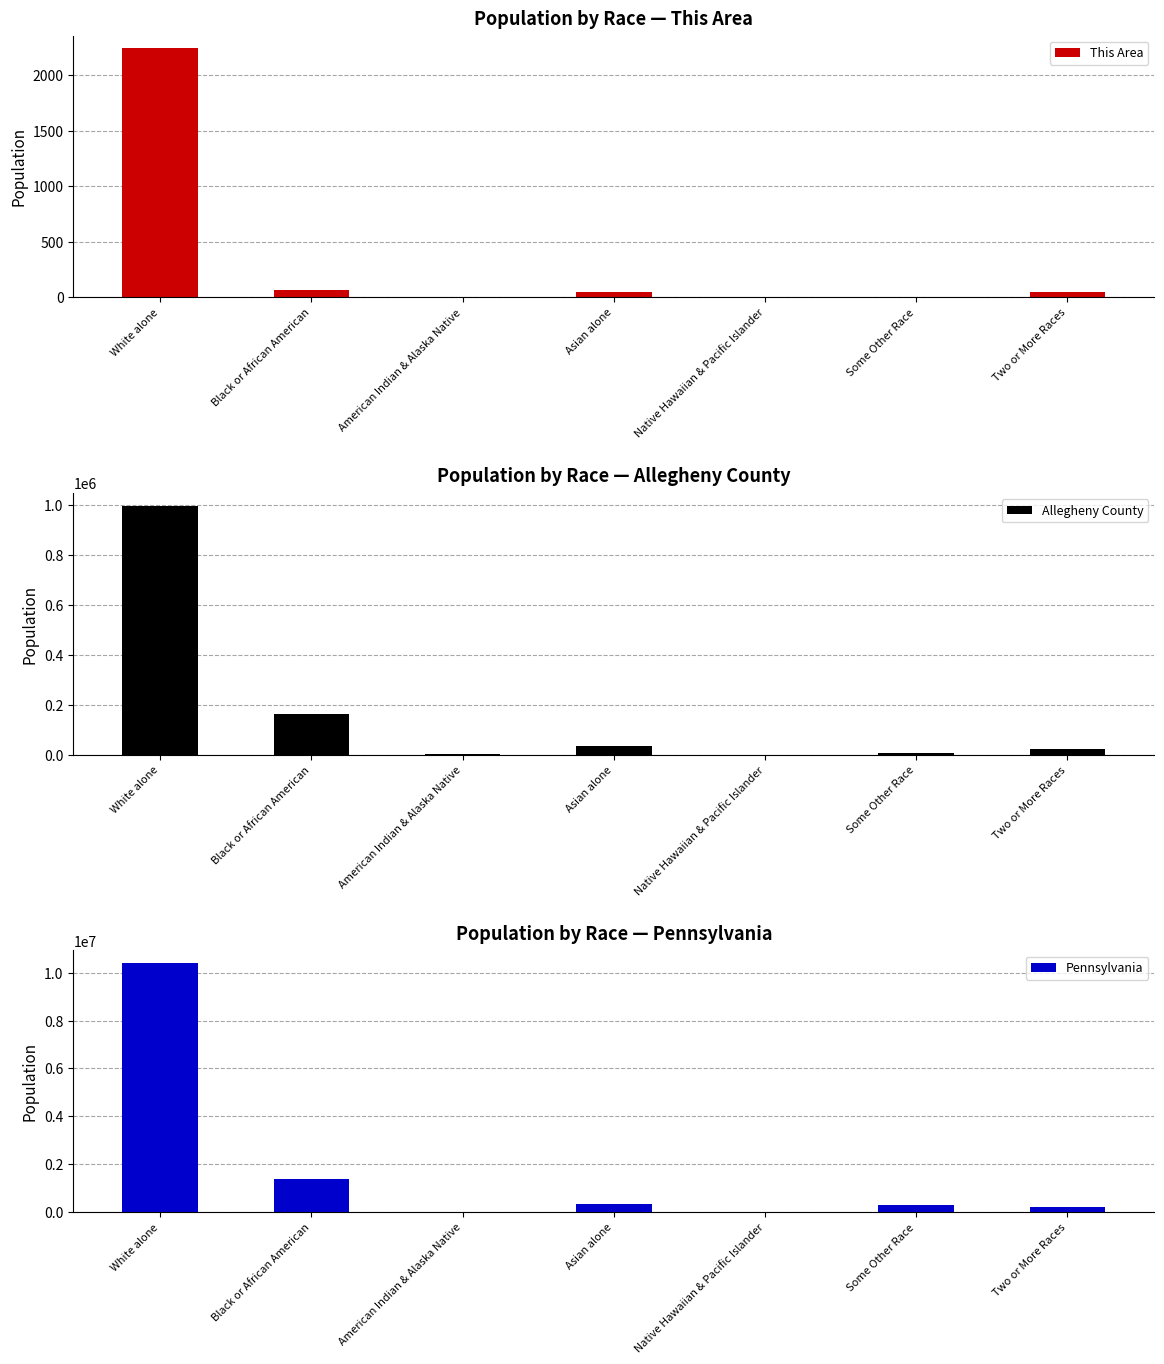

How many distinct data groups are displayed?

3